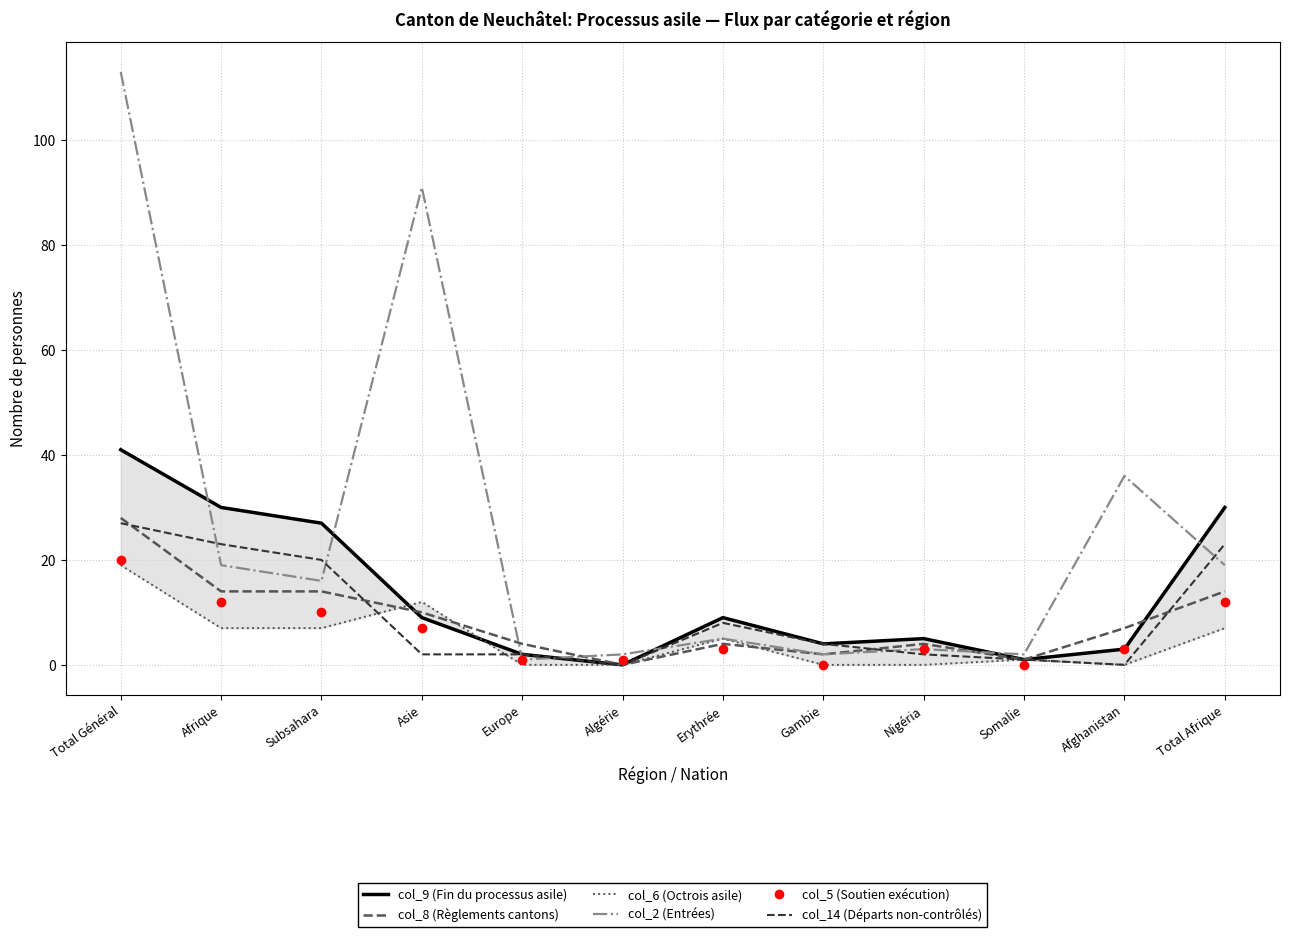

List the labels in order of col_8 (Règlements cantons) value, smallest first.

Algérie, Somalie, Gambie, Europe, Erythrée, Nigéria, Afghanistan, Asie, Afrique, Subsahara, Total Afrique, Total Général